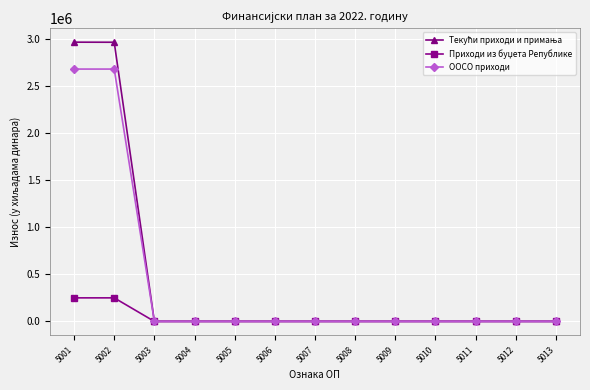

The value of ООСО приходи at 5012 is 0. True or false?

True